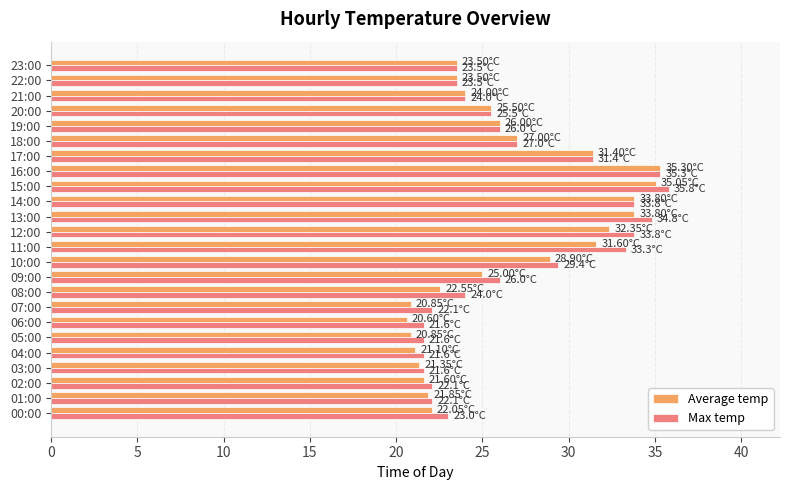

What is the total value across all series at 16:00?

70.6